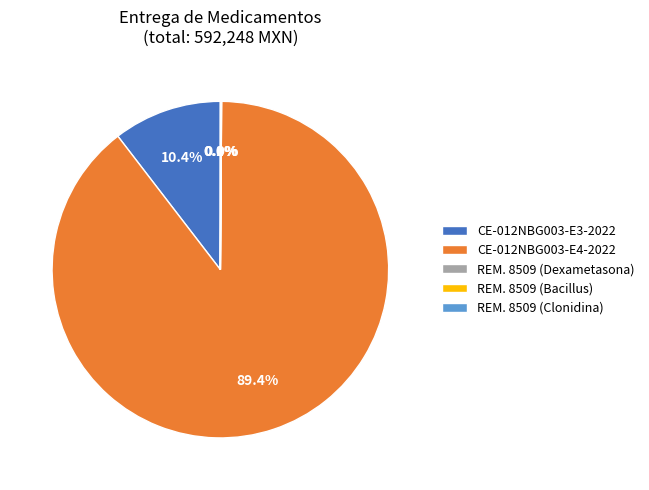

Is there a majority slice in this chart?

Yes